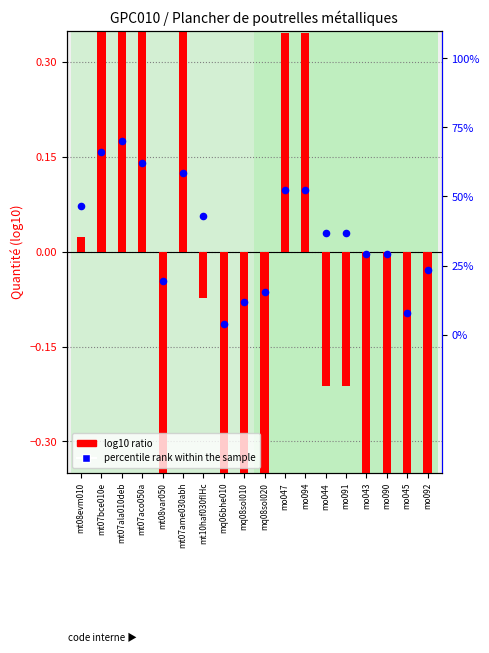

Which has a higher value, mo092 or mq08sol010?

mo092